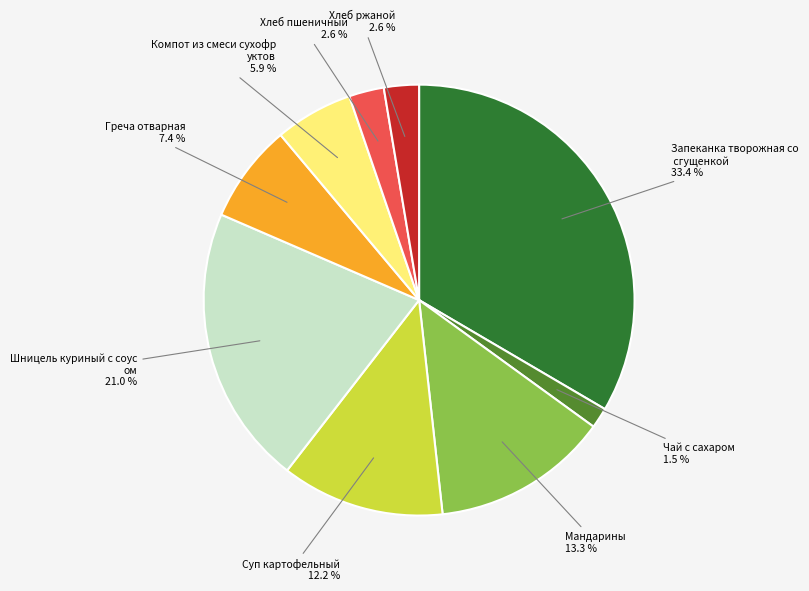

Does any single category account for the majority?

No